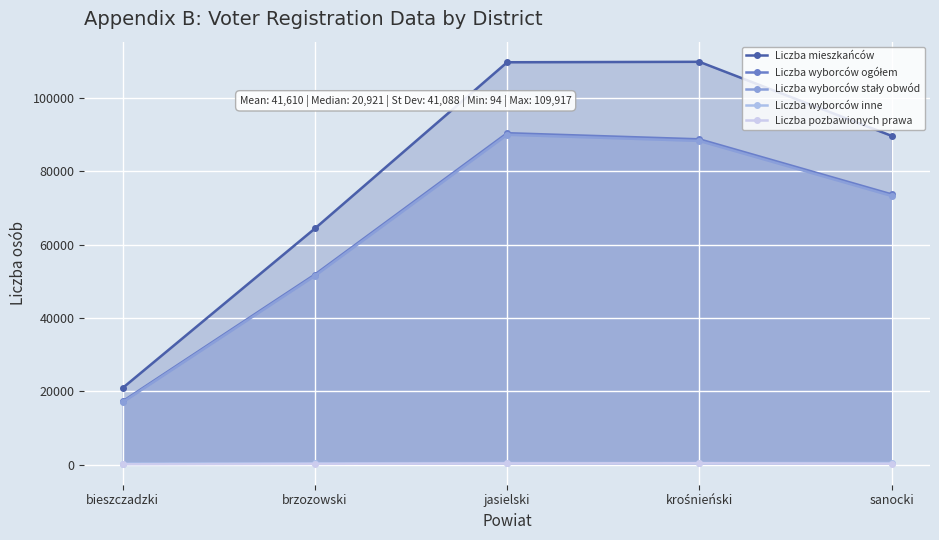

In Liczba mieszkańców, how many points are higher than both neighbors (excluding endpoints)?

1